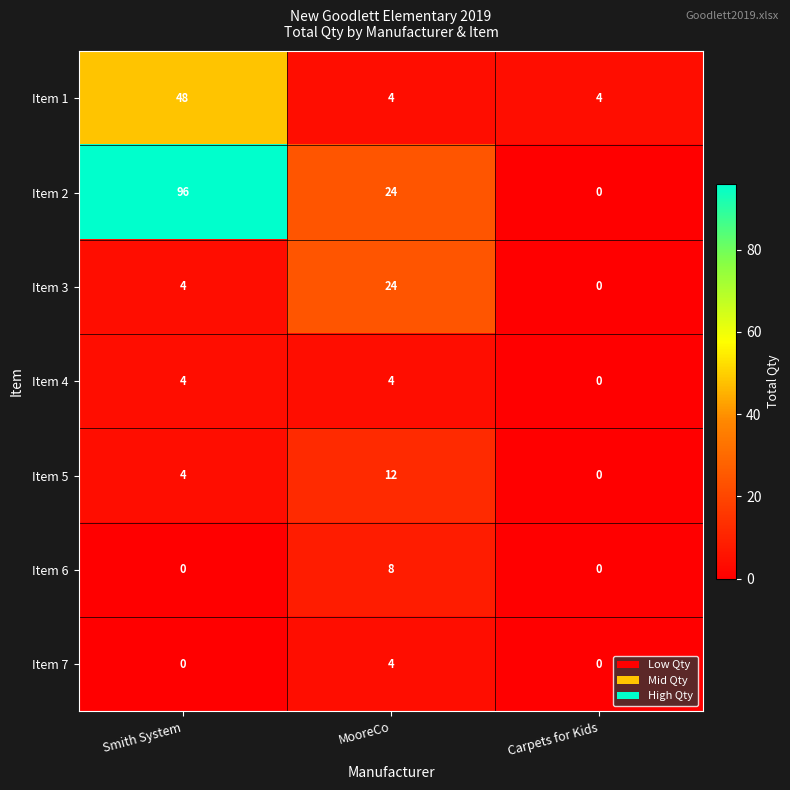

Reading left to right, extract all data points from this chart.

Item 1: 48	4	4
Item 2: 96	24	0
Item 3: 4	24	0
Item 4: 4	4	0
Item 5: 4	12	0
Item 6: 0	8	0
Item 7: 0	4	0